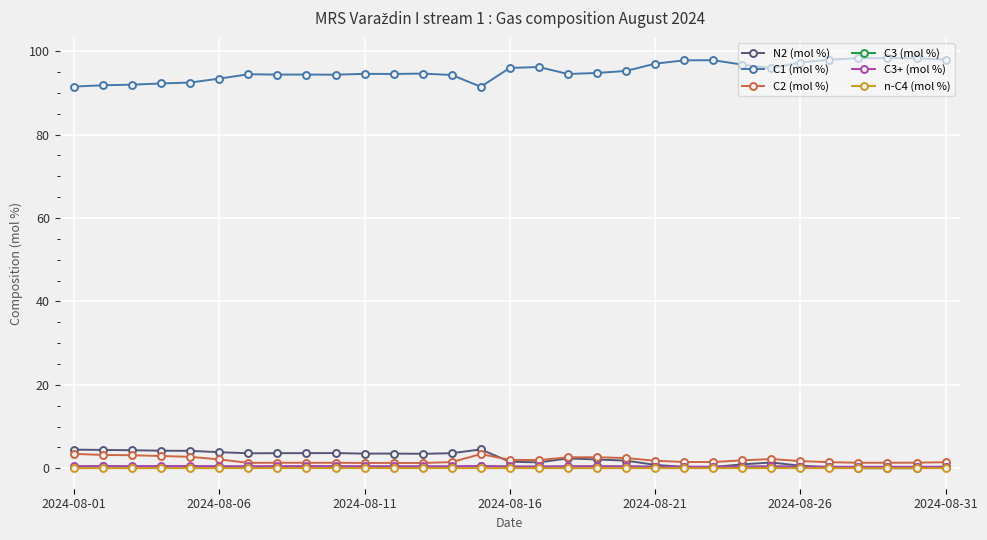

At how many categories does at least one series exceed 80?

31